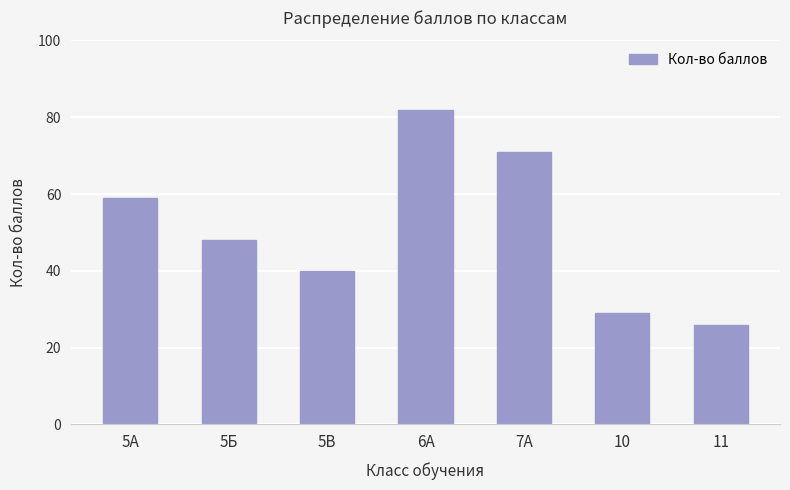

Rank the categories by value from highest to lowest.

6А, 7А, 5А, 5Б, 5В, 10, 11